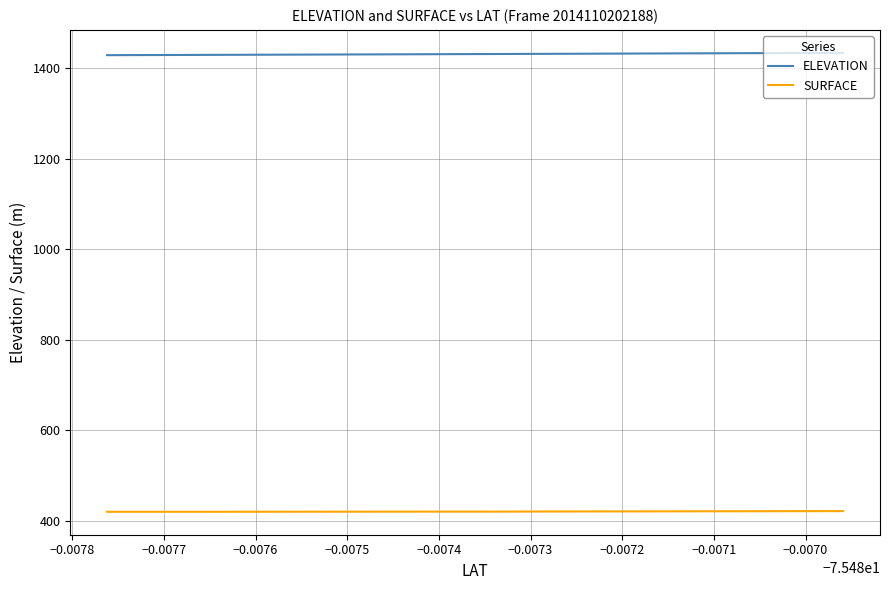

True or false: ELEVATION and SURFACE cross at least once.

False